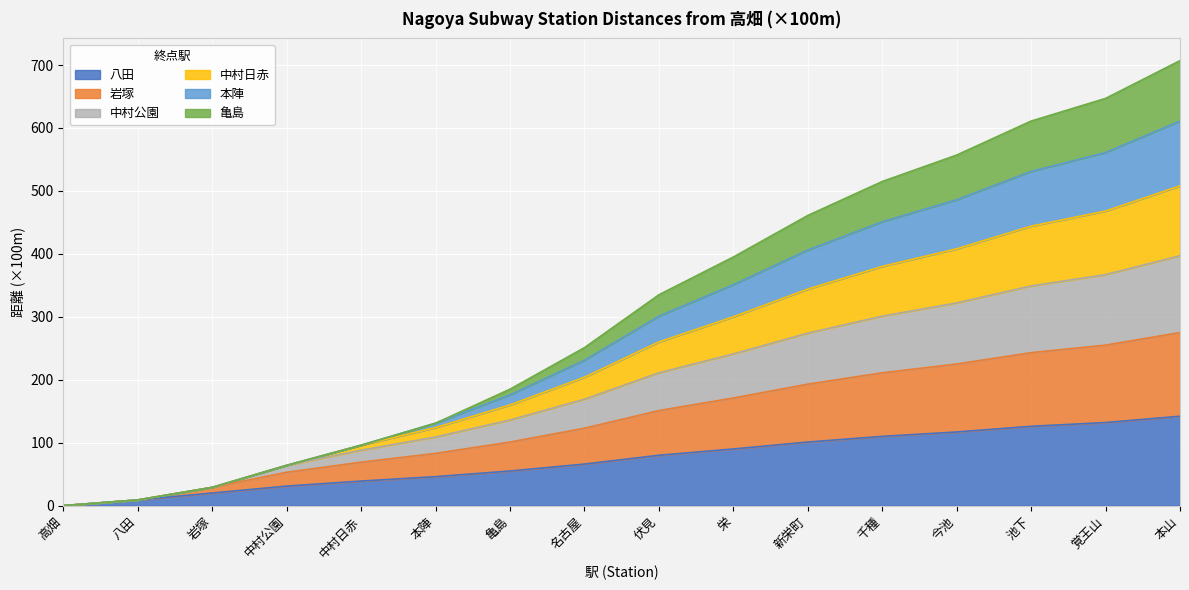

What position from the right is 高畑?

16